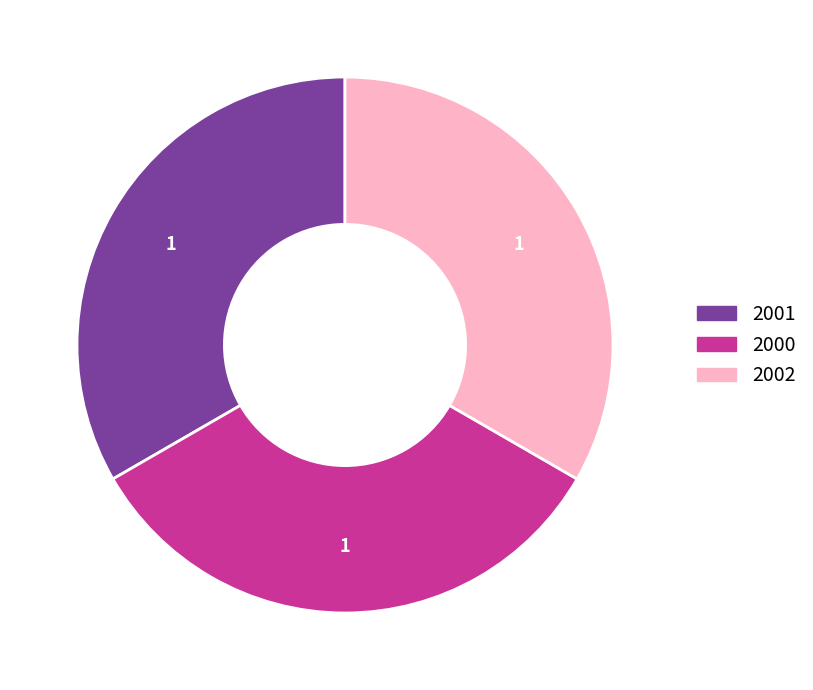

What is the ratio of the value at 2002 to the value at 2000?

1.0